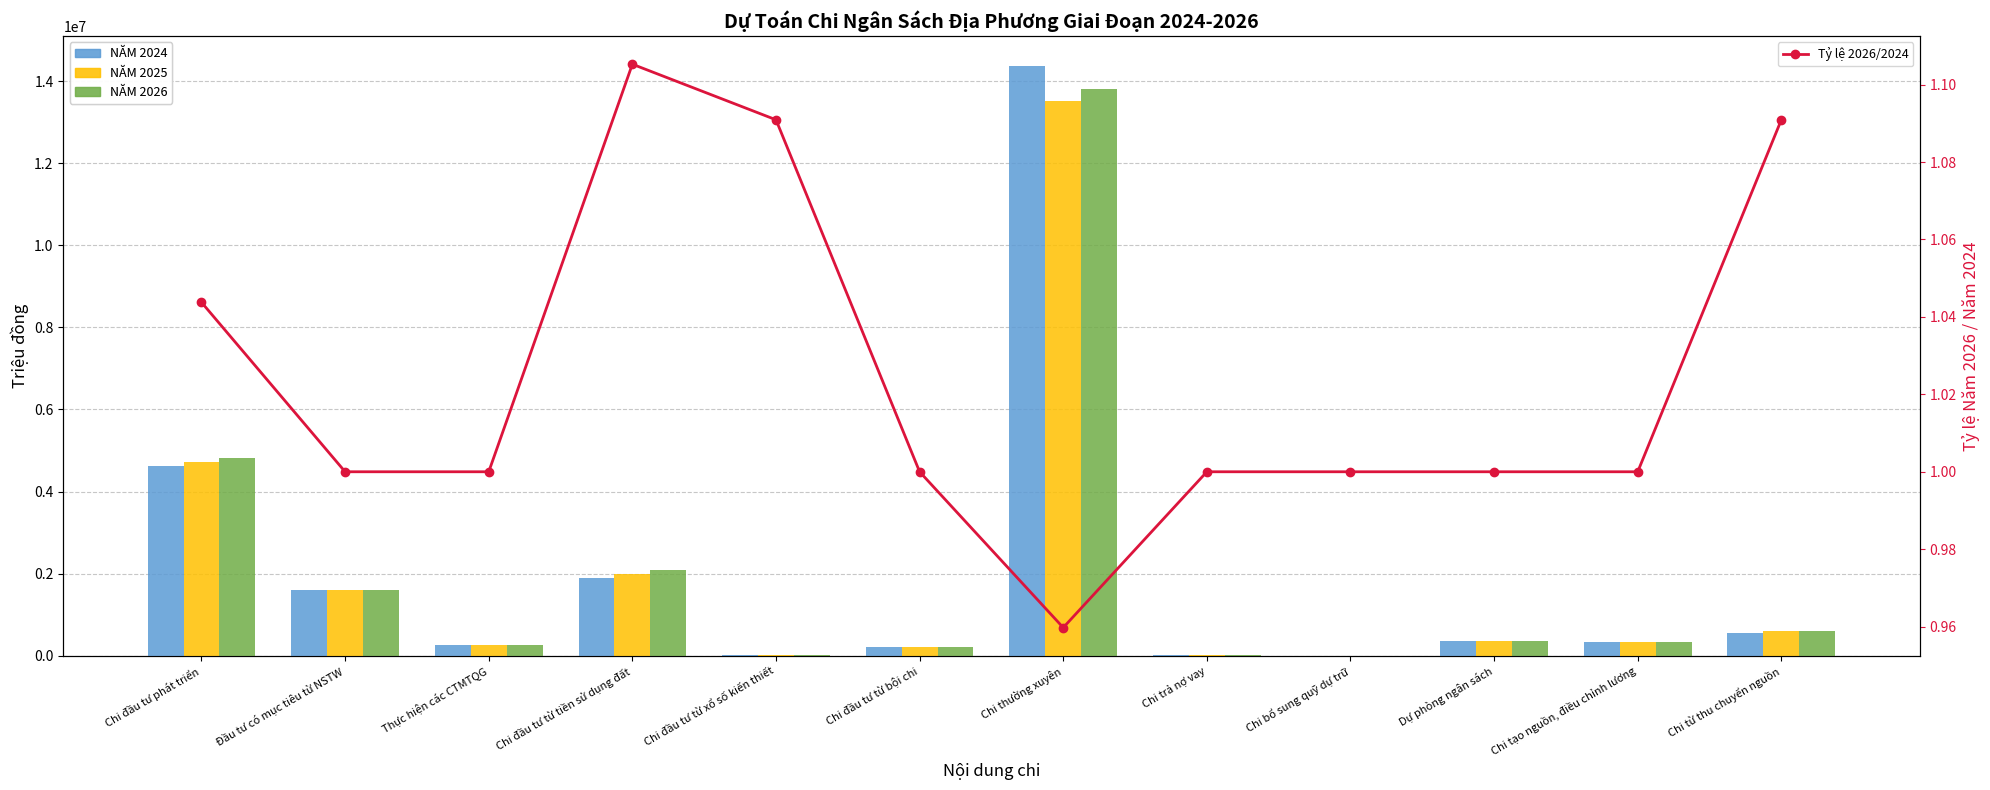

What is the label of the 12th bar from the right?

Chi đầu tư phát triển